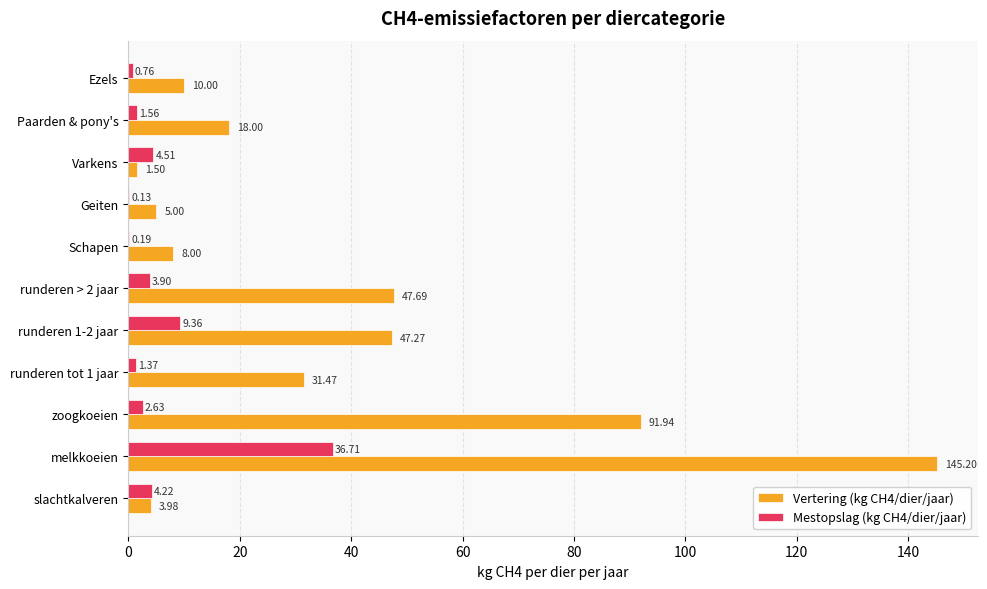

What is the sum of the Mestopslag (kg CH4/dier/jaar) values at Schapen and Geiten?

0.3